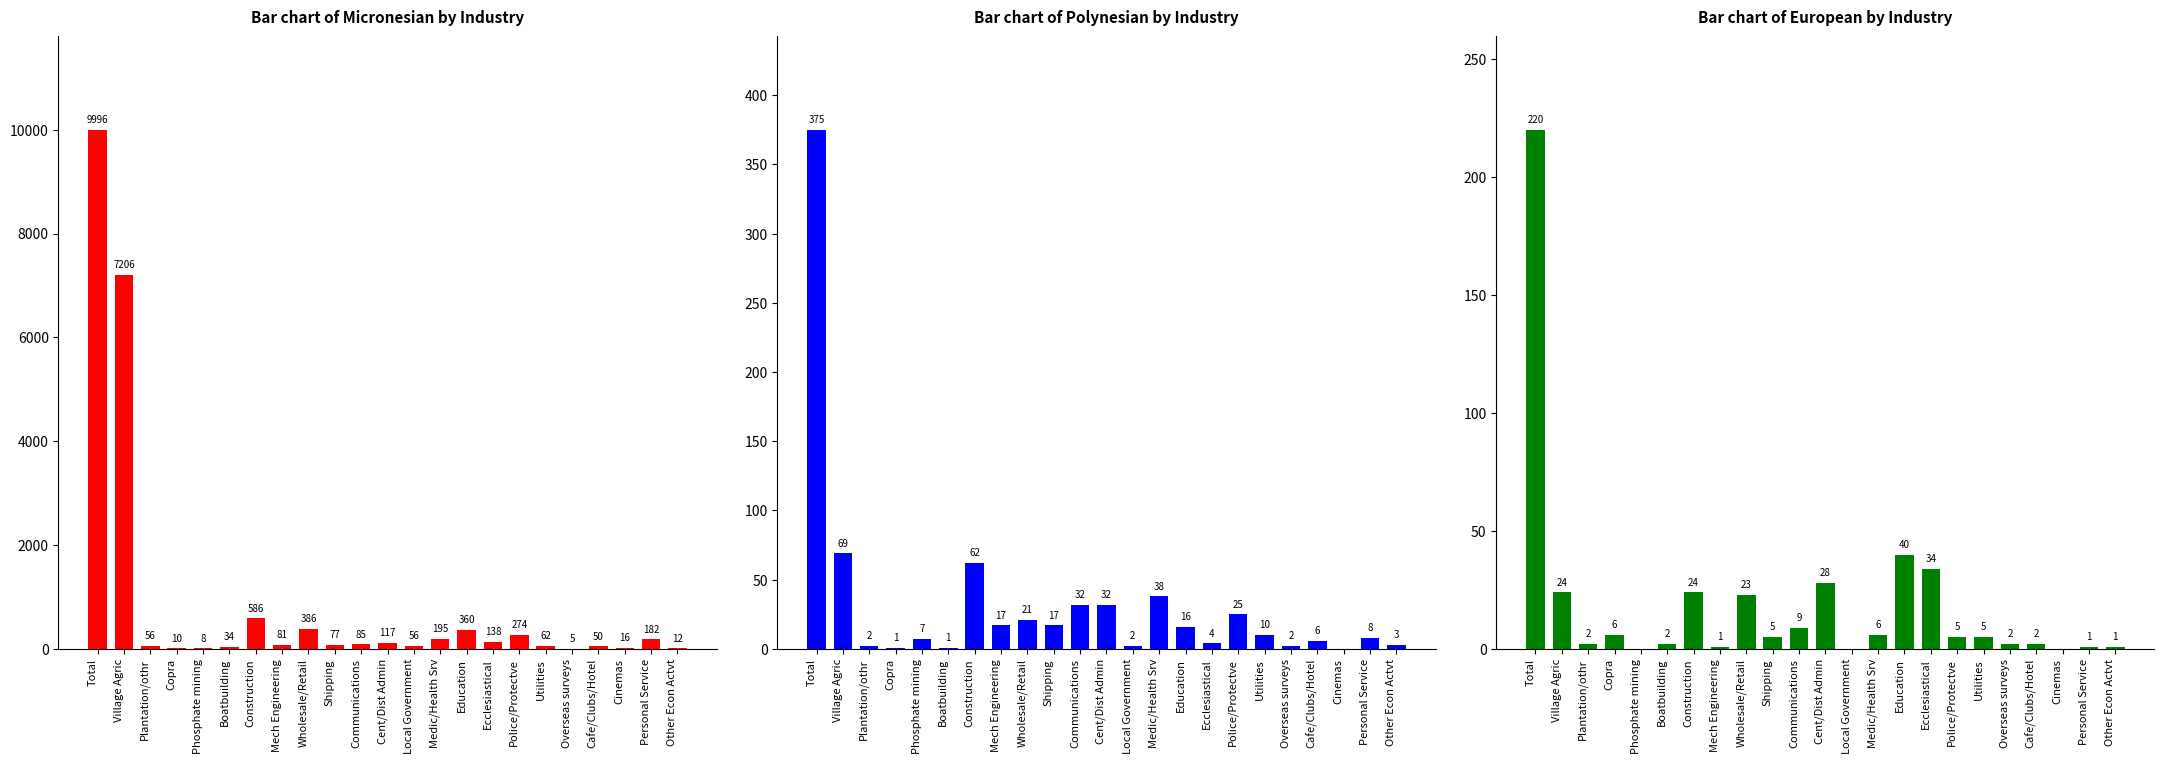

What is the sum of all Bar chart of European by Industry values?

440